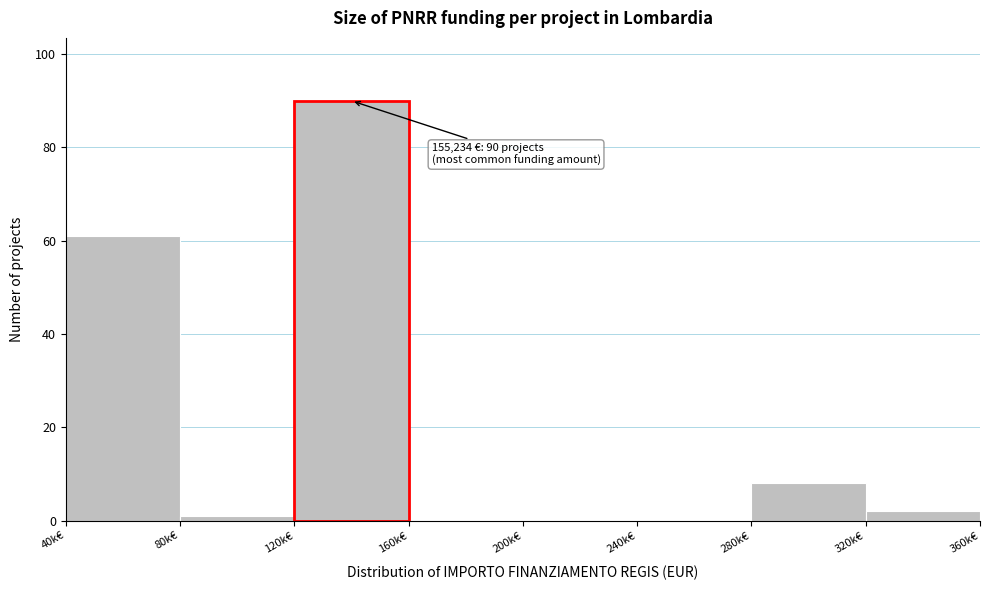

Reading left to right, transcribe all the data shown in this chart.

40k€=61	80k€=1	120k€=90	160k€=0	200k€=0	240k€=0	280k€=8	320k€=2